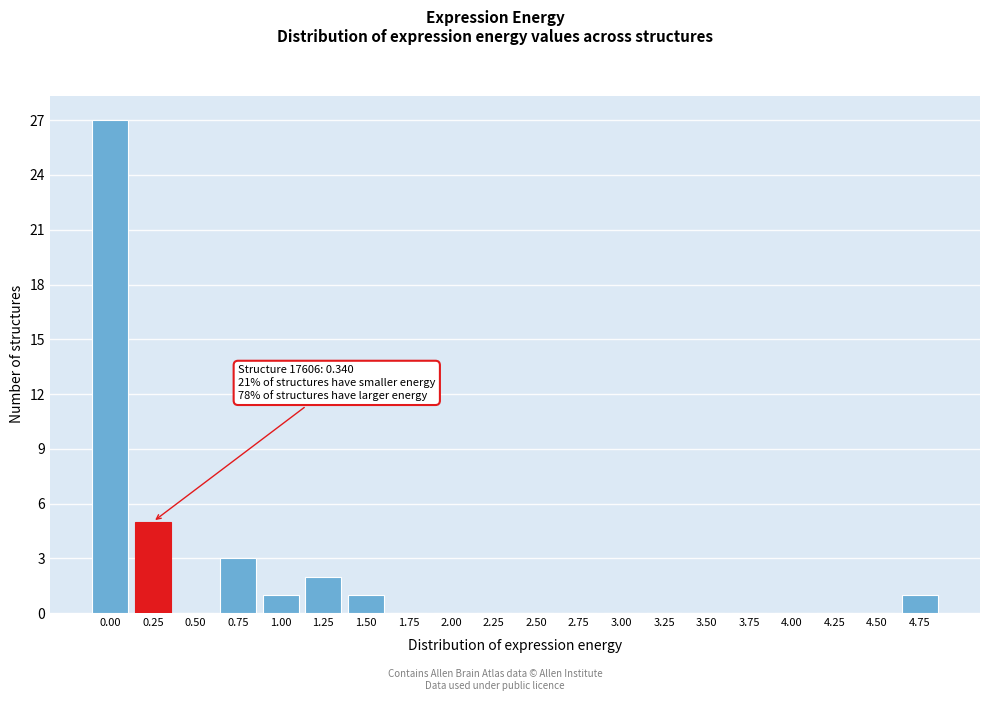

Reading left to right, what are all the values shown in this chart?

0.00=27	0.25=5	0.50=0	0.75=3	1.00=1	1.25=2	1.50=1	1.75=0	2.00=0	2.25=0	2.50=0	2.75=0	3.00=0	3.25=0	3.50=0	3.75=0	4.00=0	4.25=0	4.50=0	4.75=1